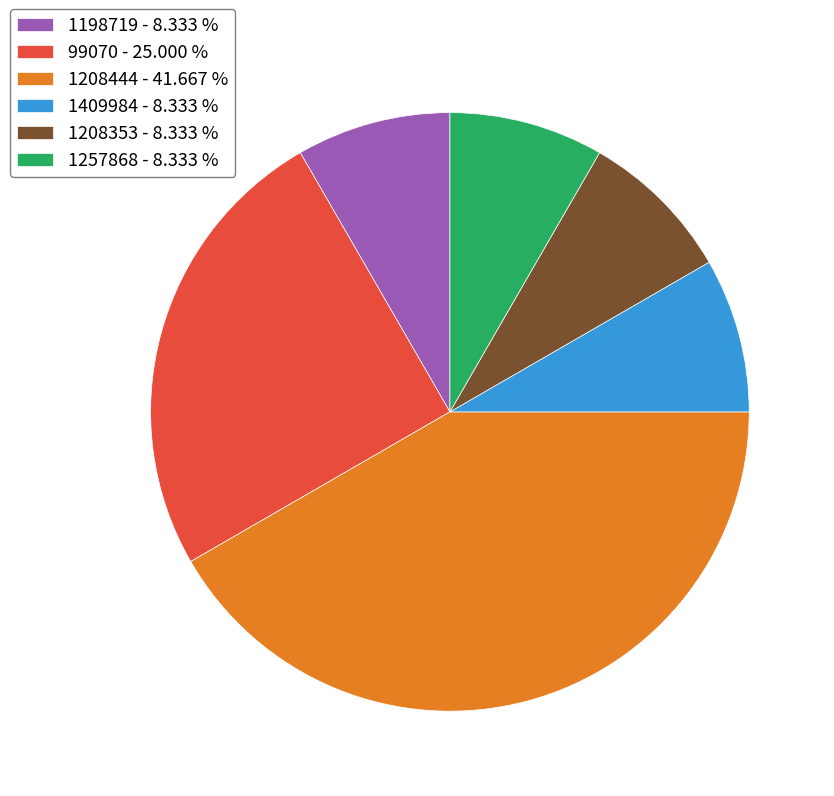

Is there a majority slice in this chart?

No